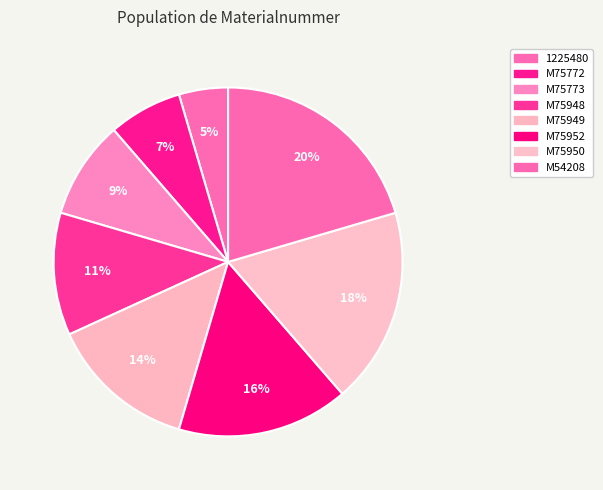

How many slices are in this pie chart?

8